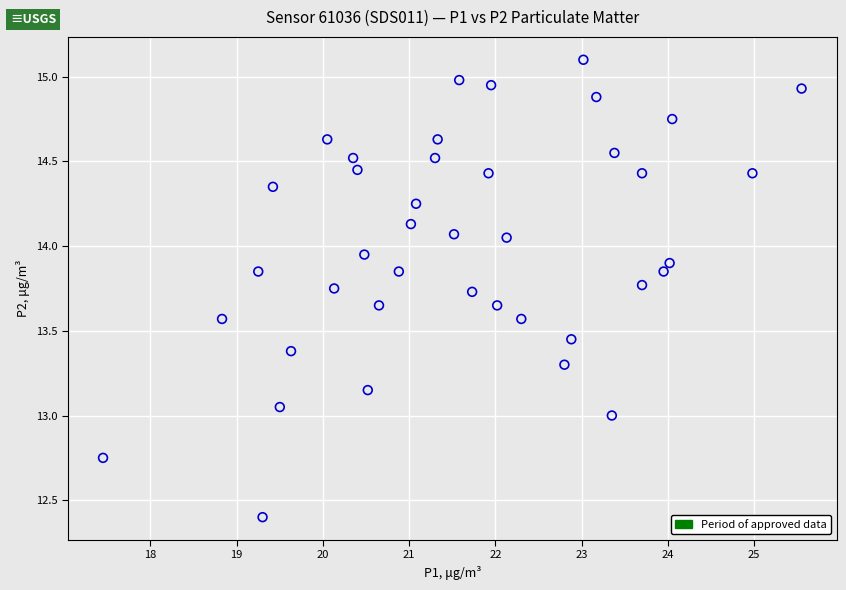

What is the range of Y values (max minus min)?

2.7